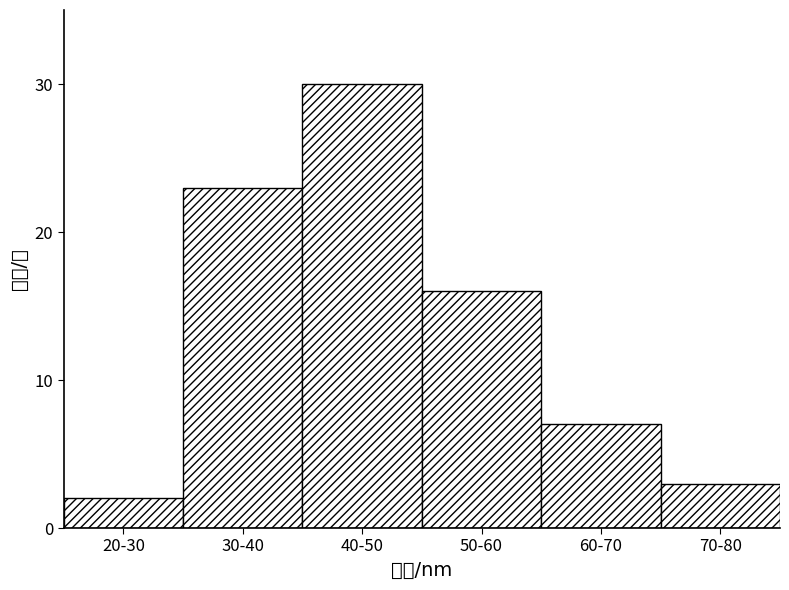

Reading left to right, what are all the values shown in this chart?

2	23	30	16	7	3